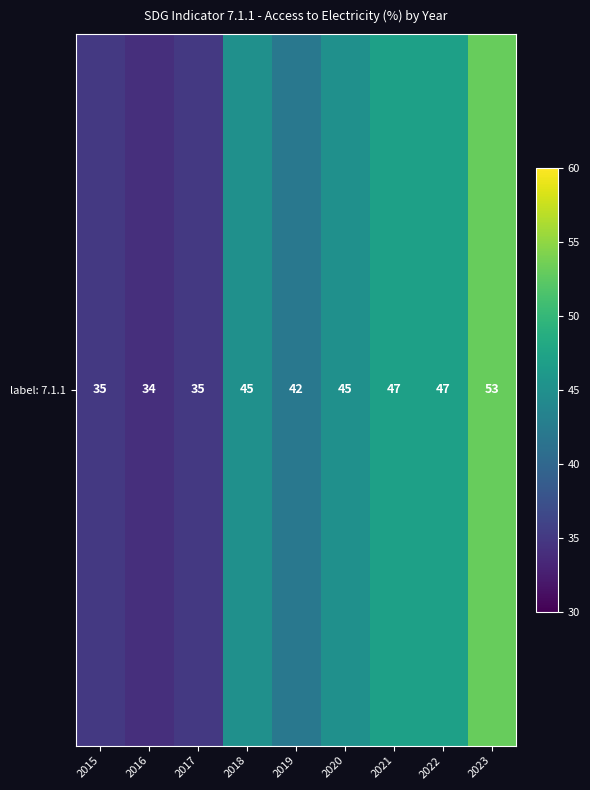

What is the minimum value shown in the chart?

34